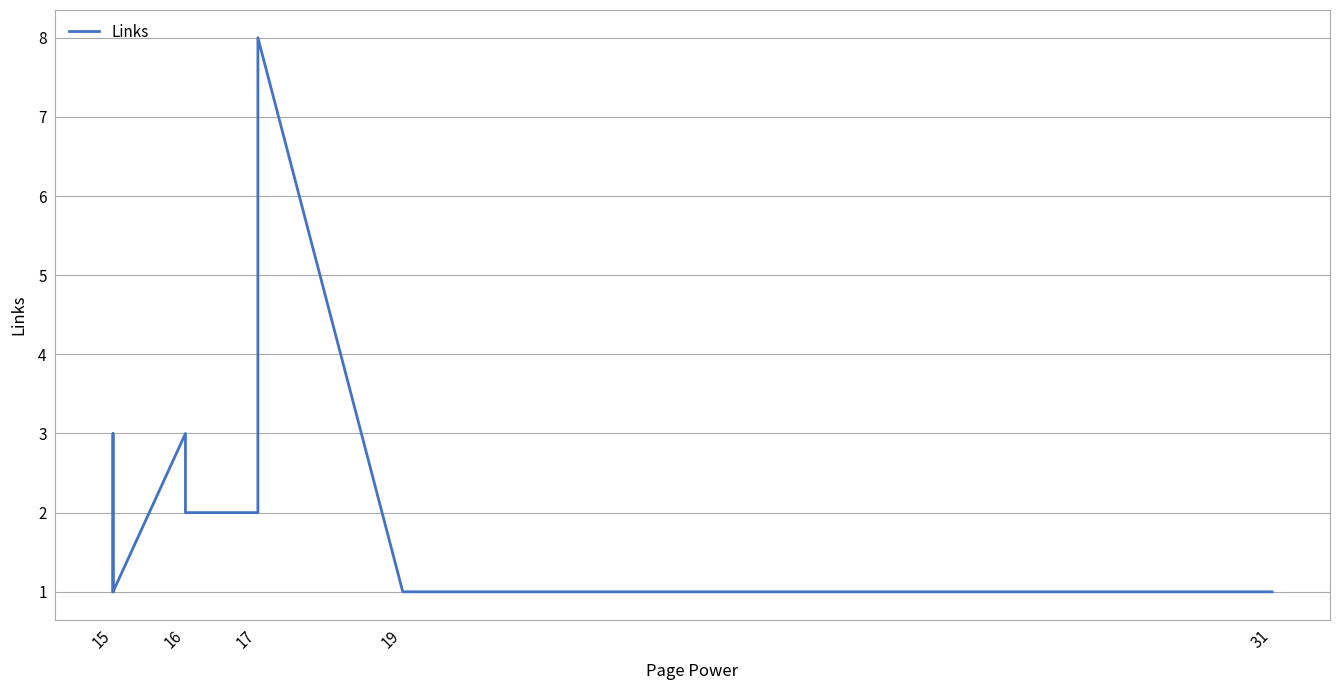

What is the greatest value displayed?

8